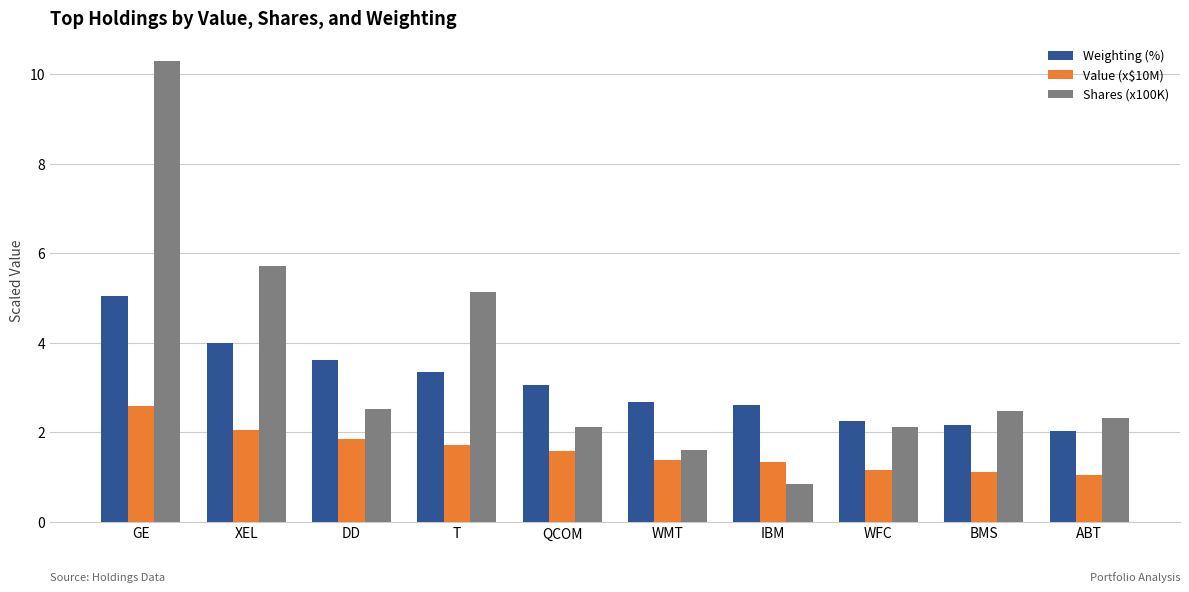

True or false: Shares (x100K) has a value of 3.5 at WFC.

False